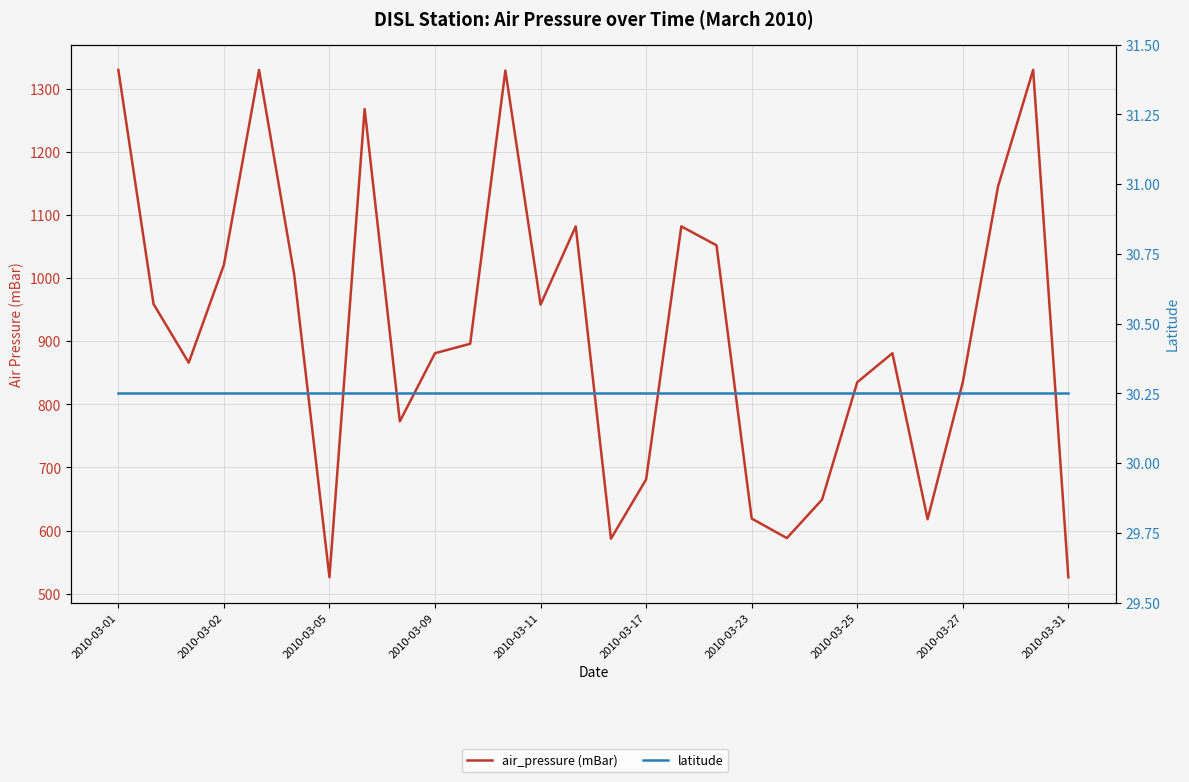

What is the minimum value shown in the chart?

30.3